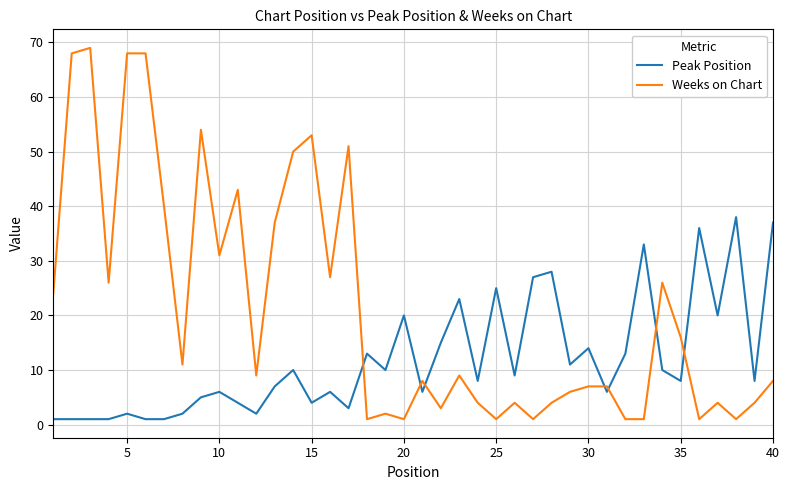

What is the difference between the maximum and minimum values in the Peak Position series?

37